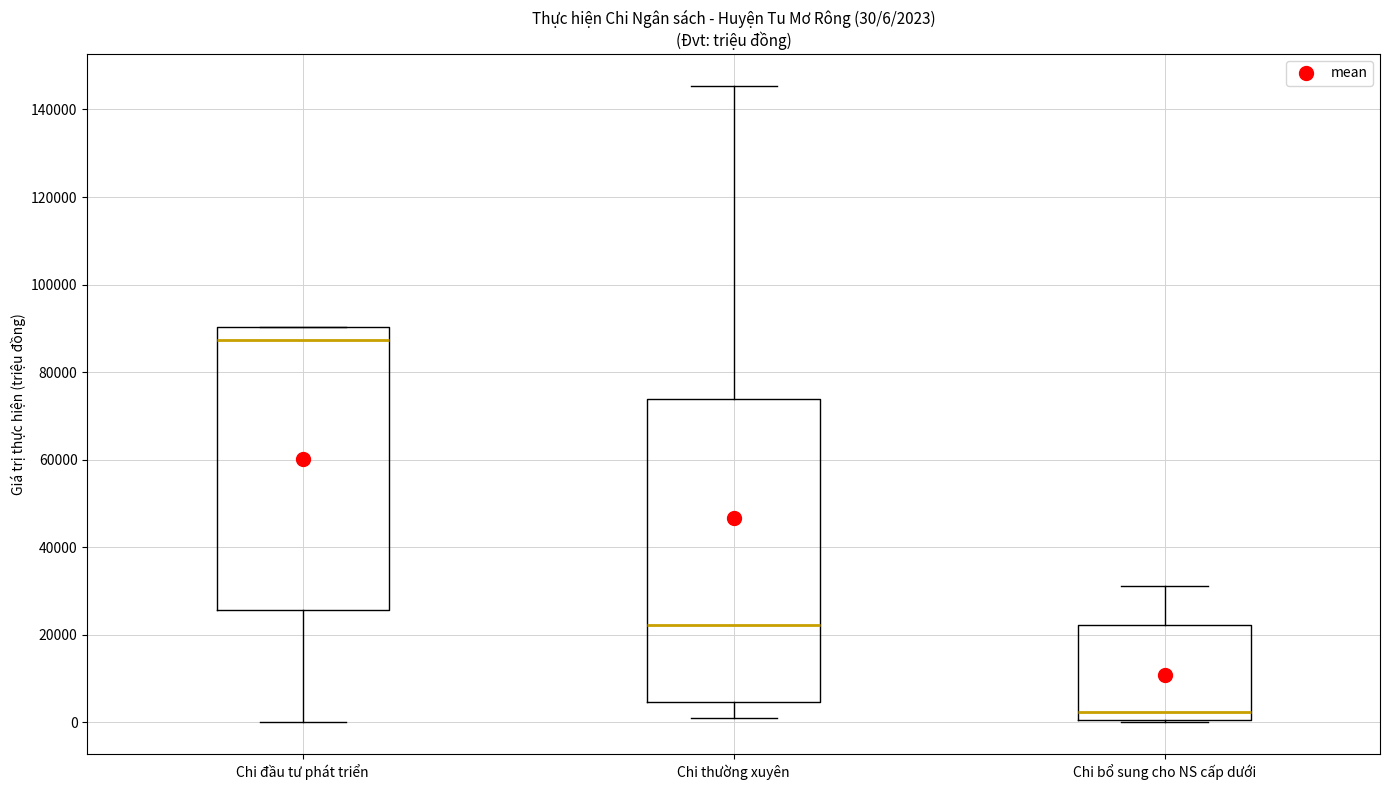

Which box's median line is the highest?

Chi đầu tư phát triển